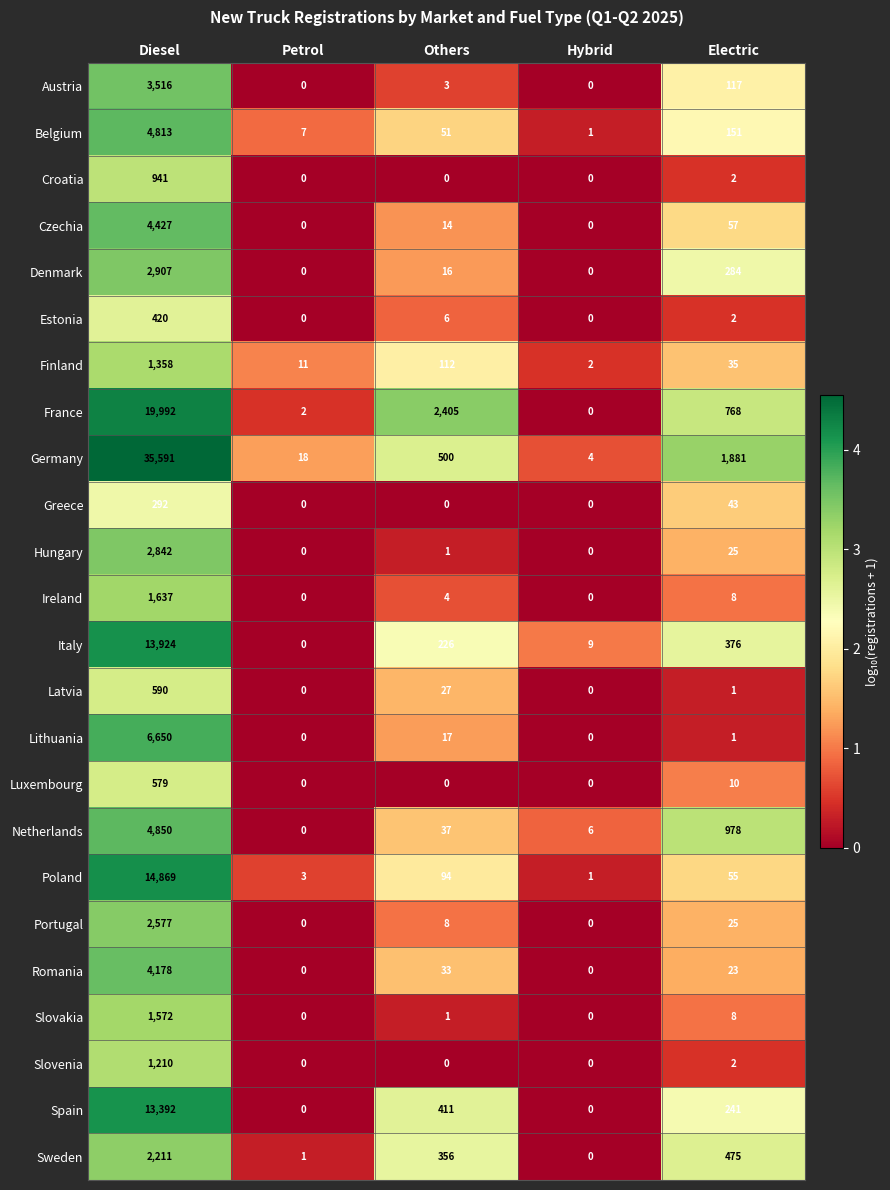

True or false: Austria has a value of -1377 at Hybrid.

False